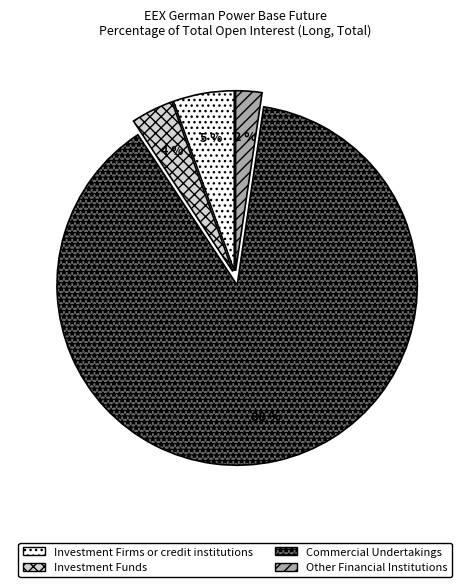

To the nearest percent, what percentage of the pie is Other Financial Institutions?

2%